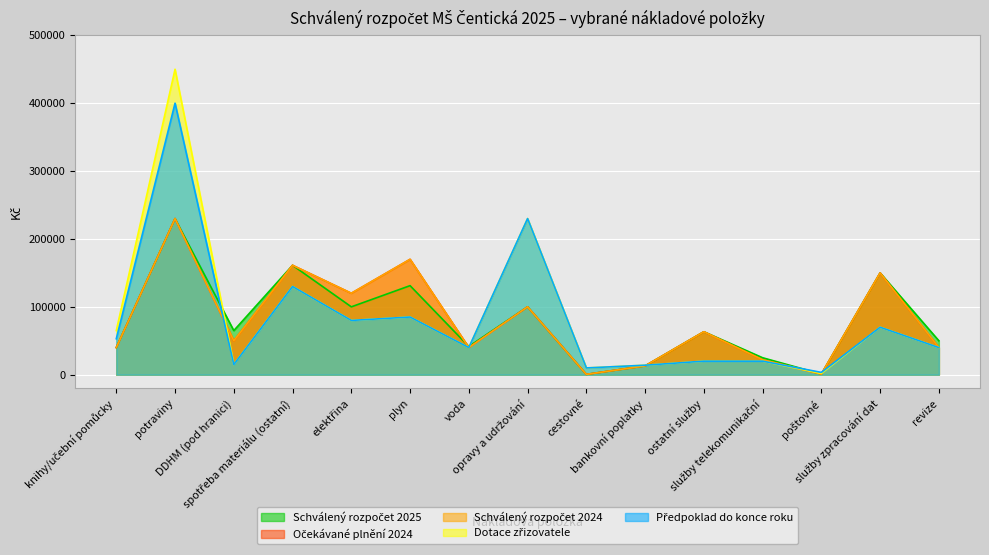

What is the total value across all series at DDHM (pod hranici)?

195000